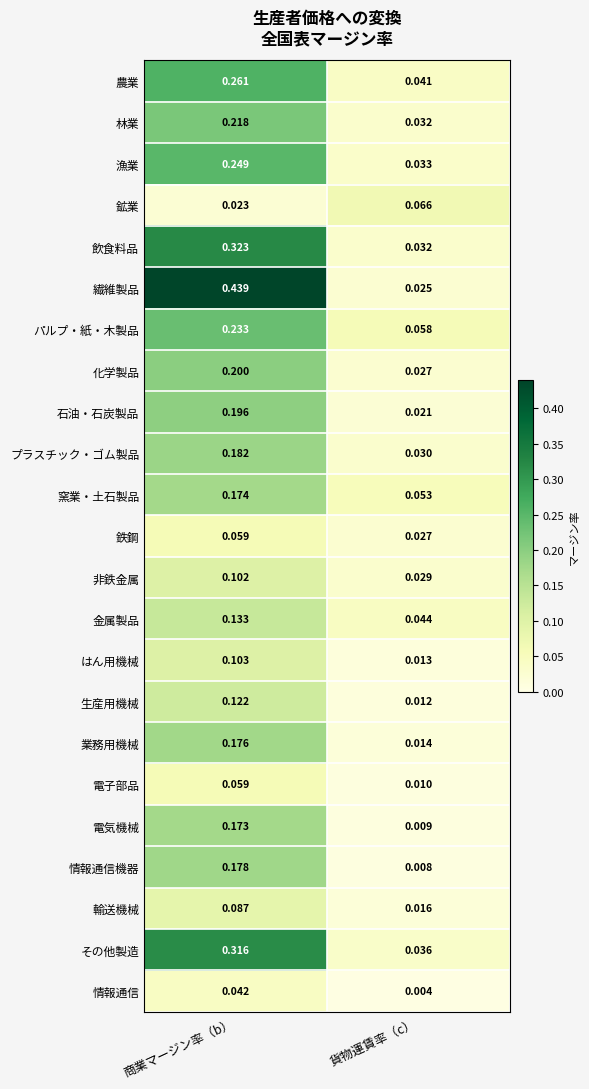

At which label is パルプ・紙・木製品 closest to 0?

貨物運賃率（c）